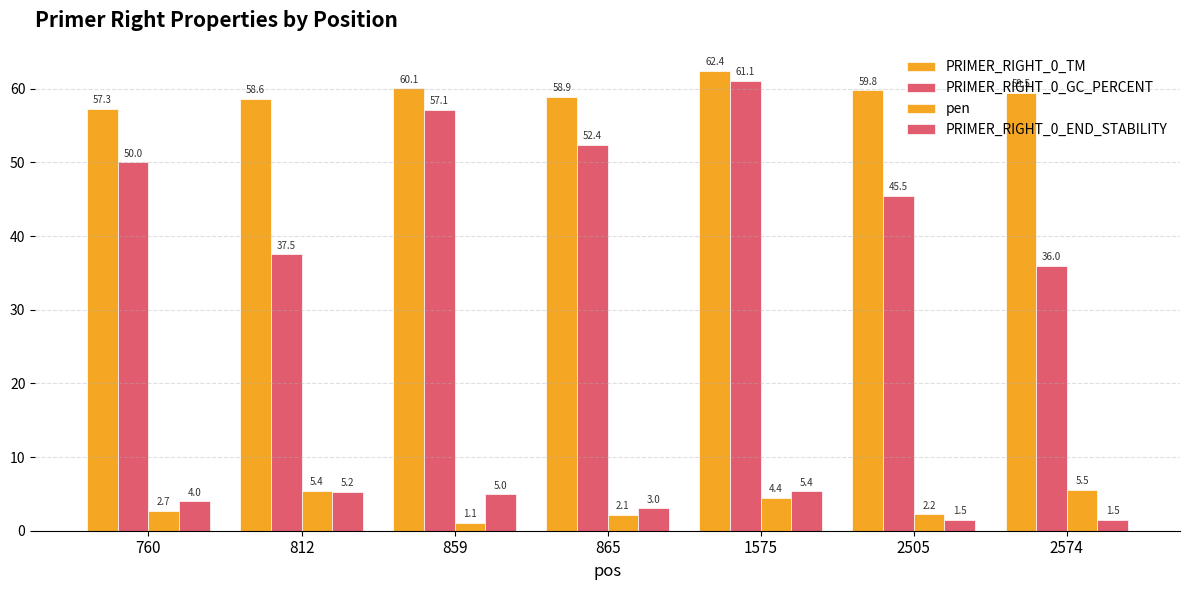

Where is PRIMER_RIGHT_0_END_STABILITY nearest to the value 3?

865